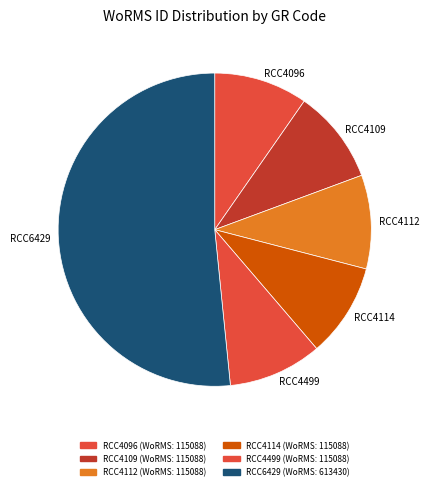

How many segments does this pie chart have?

6